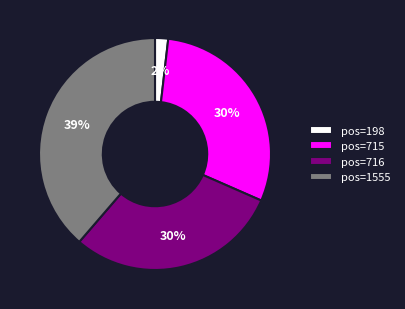

To the nearest percent, what portion does pos=1555 represent?

39%